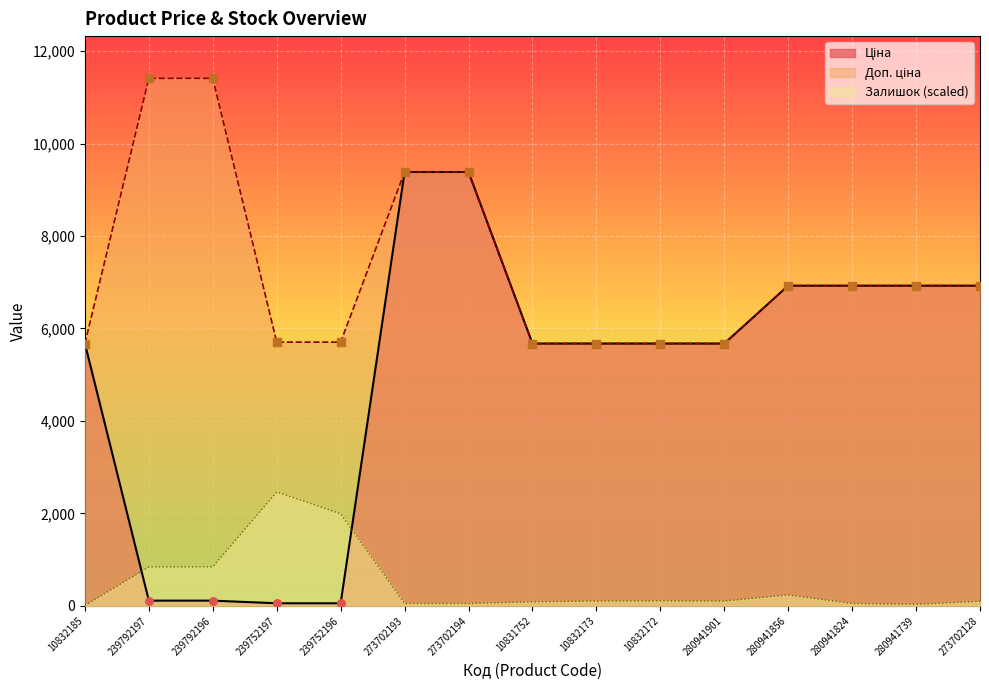

Which series contains the highest Y value?

Доп. ціна